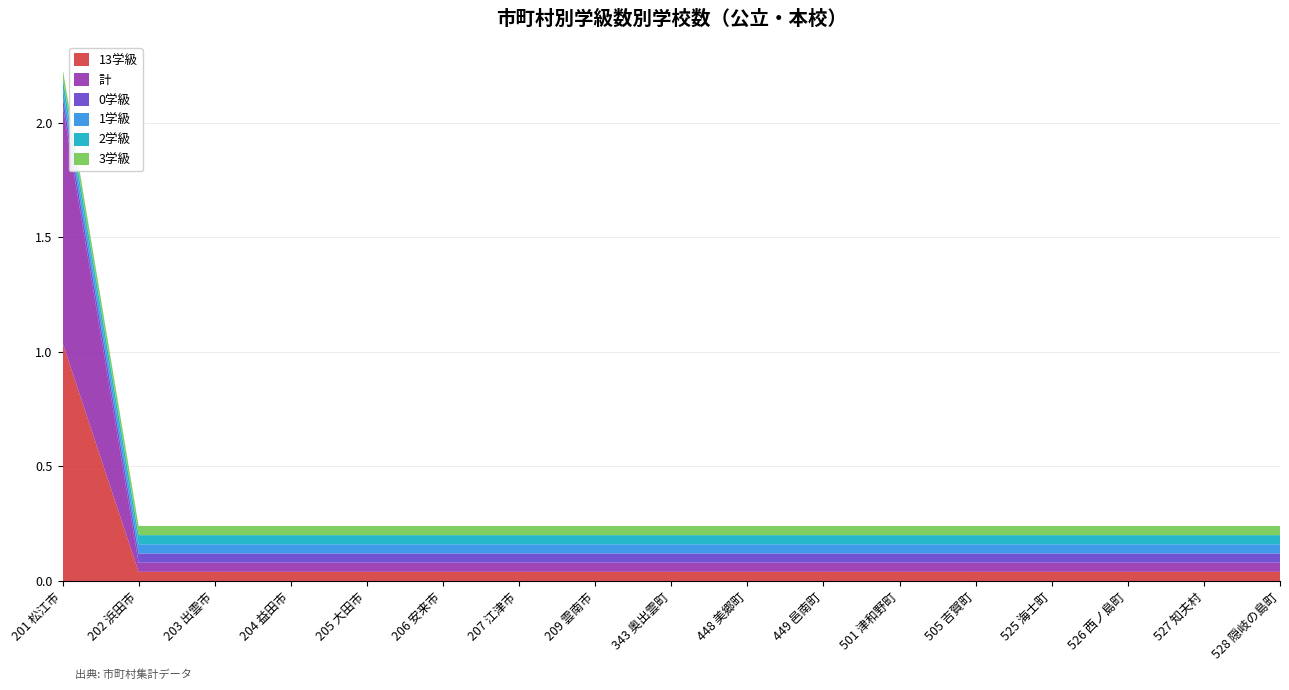

Reading left to right, transcribe all the data shown in this chart.

13学級: 1	0	0	0	0	0	0	0	0	0	0	0	0	0	0	0	0
計: 1	0	0	0	0	0	0	0	0	0	0	0	0	0	0	0	0
0学級: 0	0	0	0	0	0	0	0	0	0	0	0	0	0	0	0	0
1学級: 0	0	0	0	0	0	0	0	0	0	0	0	0	0	0	0	0
2学級: 0	0	0	0	0	0	0	0	0	0	0	0	0	0	0	0	0
3学級: 0	0	0	0	0	0	0	0	0	0	0	0	0	0	0	0	0